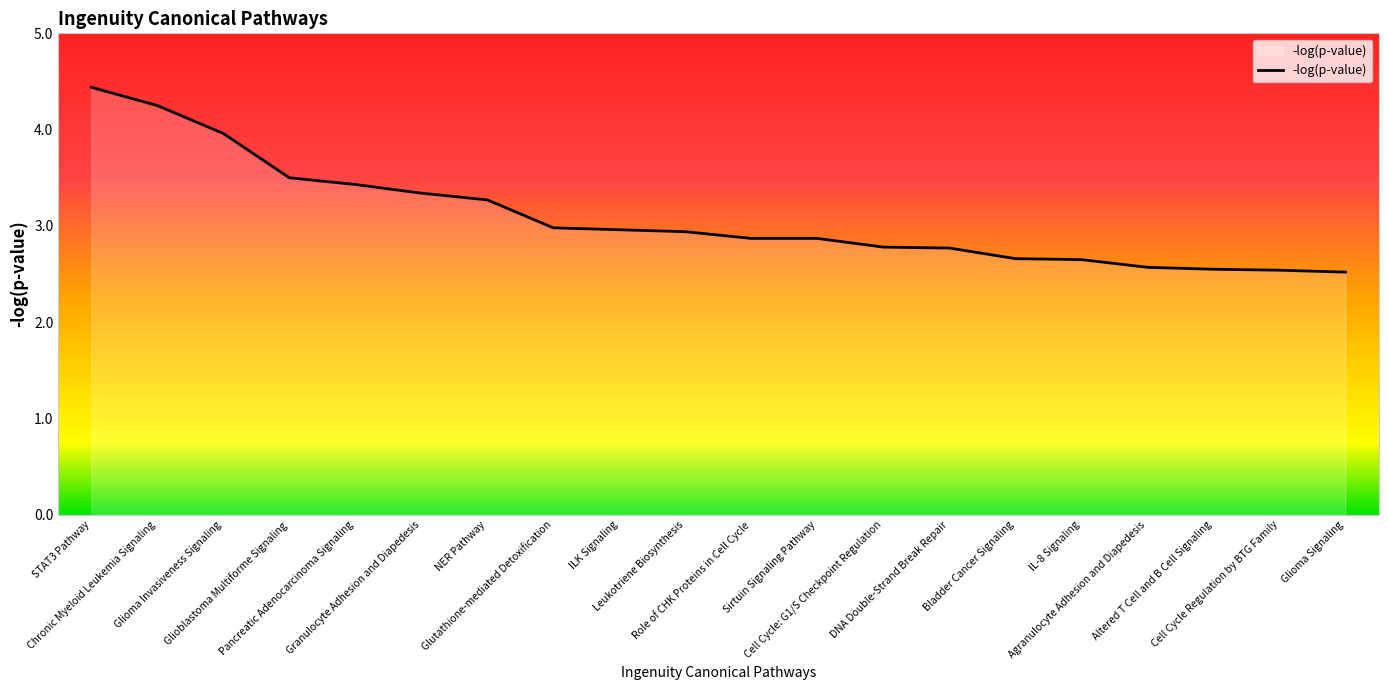

What is the maximum value shown in the chart?

4.4